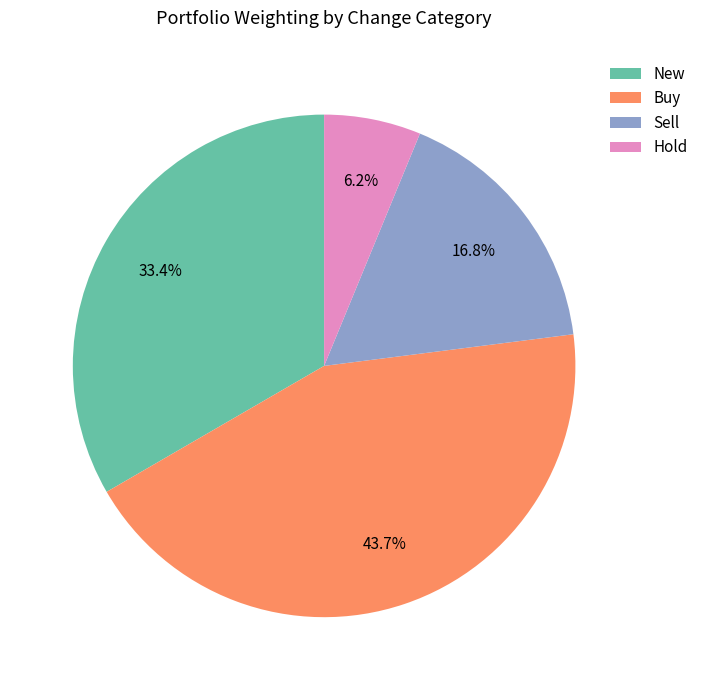

Which slice is the largest?

Buy